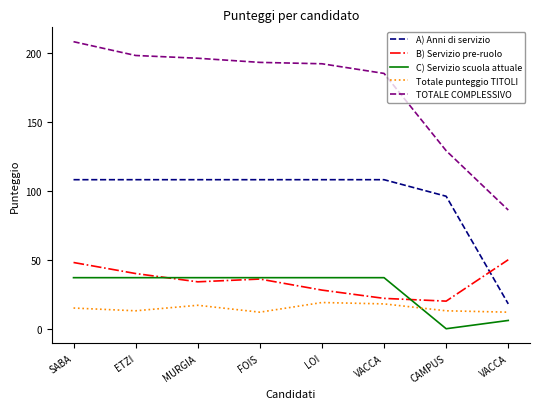

Is this an area chart (filled region under the line)?

No